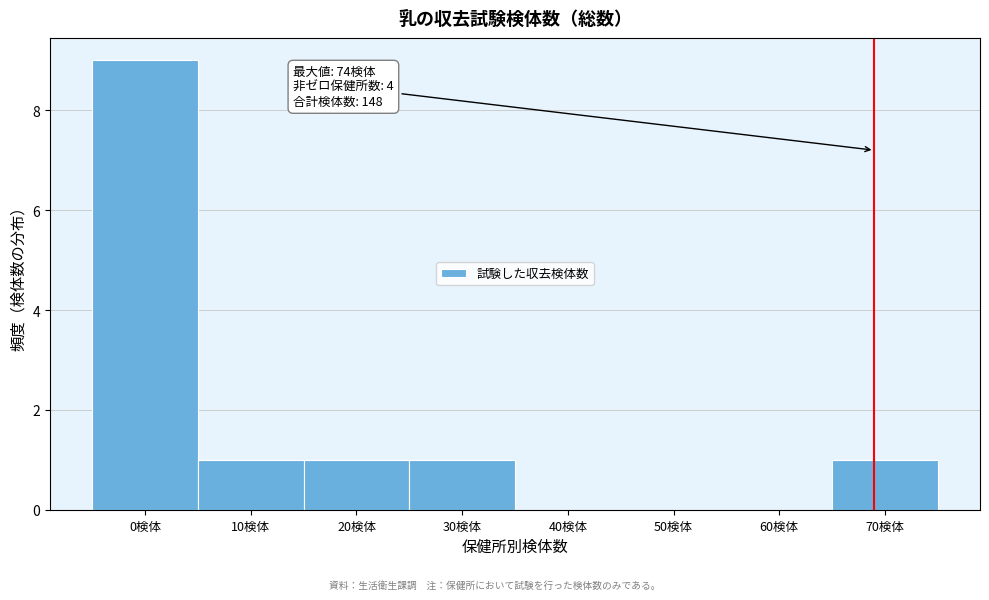

Reading left to right, extract all data points from this chart.

0検体=9	10検体=1	20検体=1	30検体=1	40検体=0	50検体=0	60検体=0	70検体=1